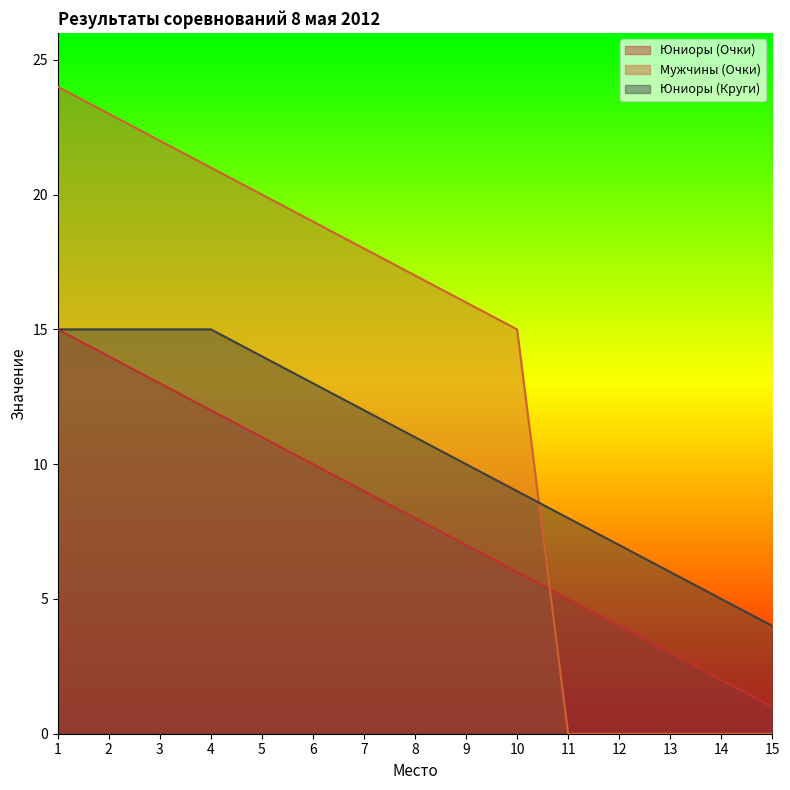

True or false: Юниоры (Очки) has more than 1 interior local peaks.

False